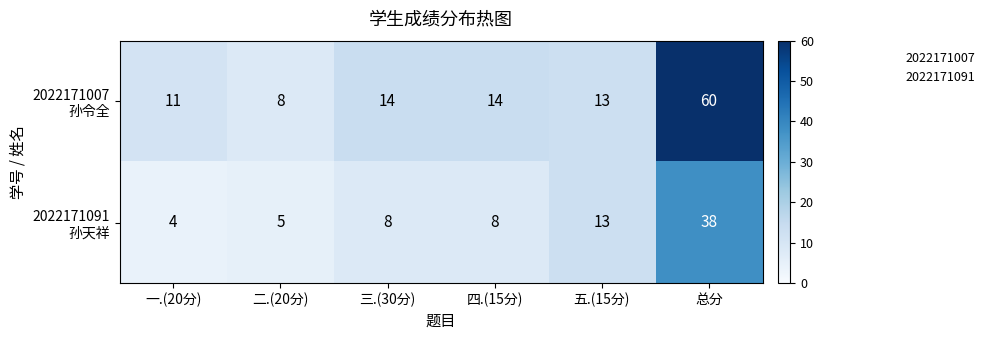

At which category does the chart reach its minimum across all series?

一.(20分)